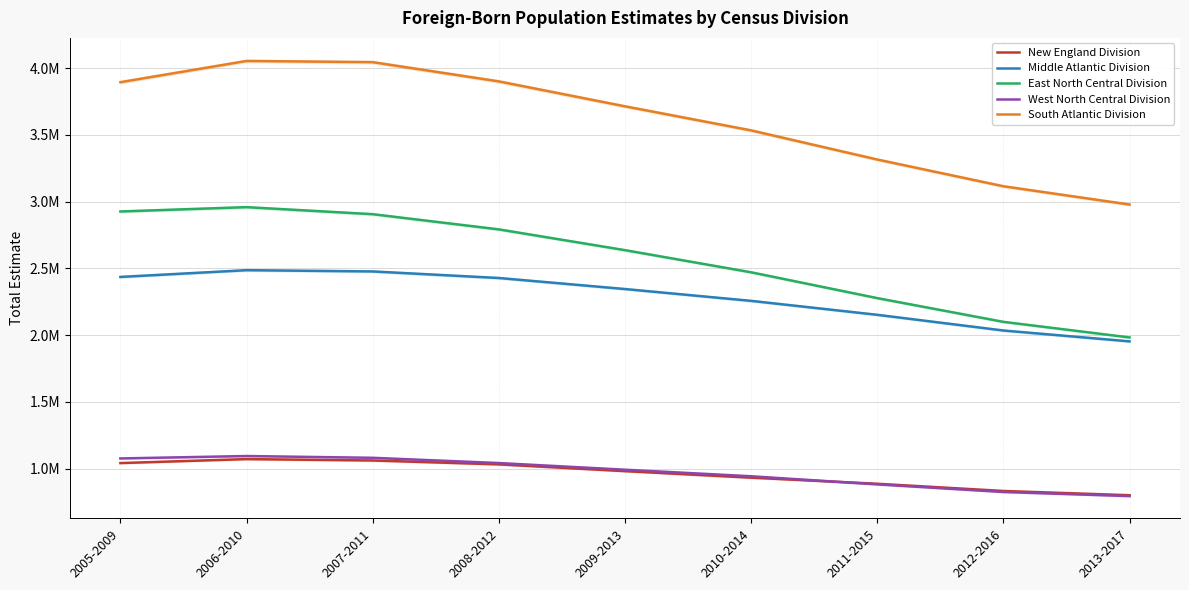

What is the maximum value shown in the chart?

4054438